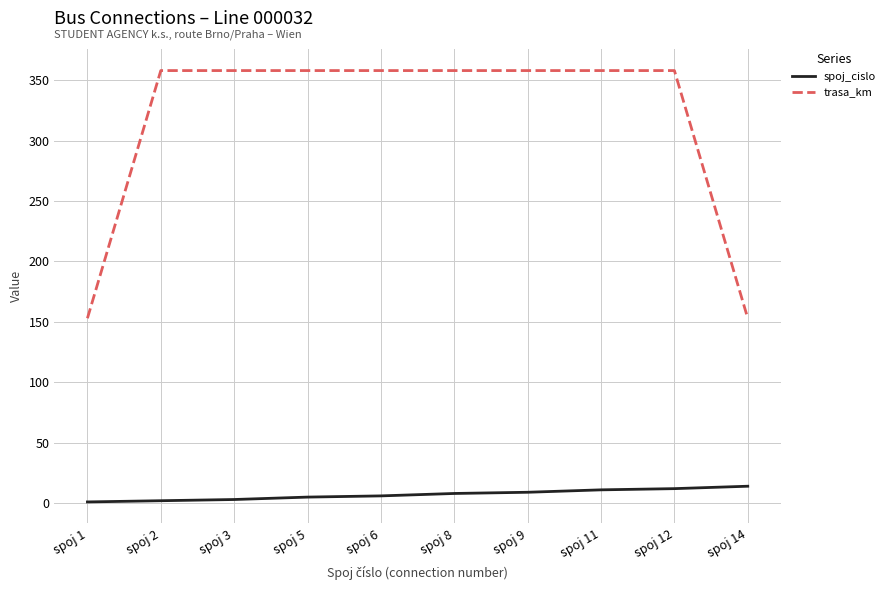

List the series in order of their overall mean, highest first.

trasa_km, spoj_cislo